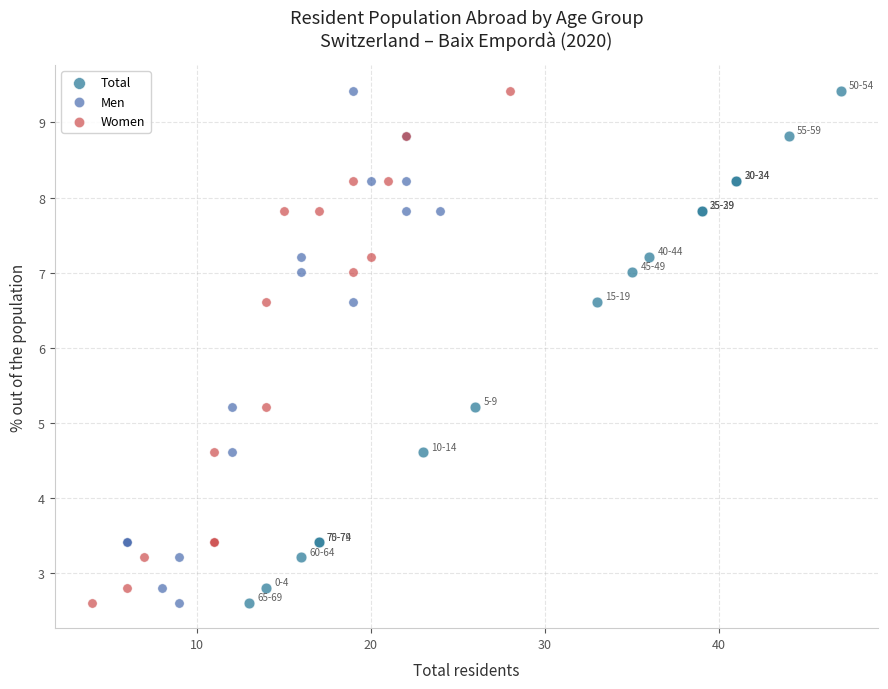

What are all the series names shown in the legend?

Total, Men, Women